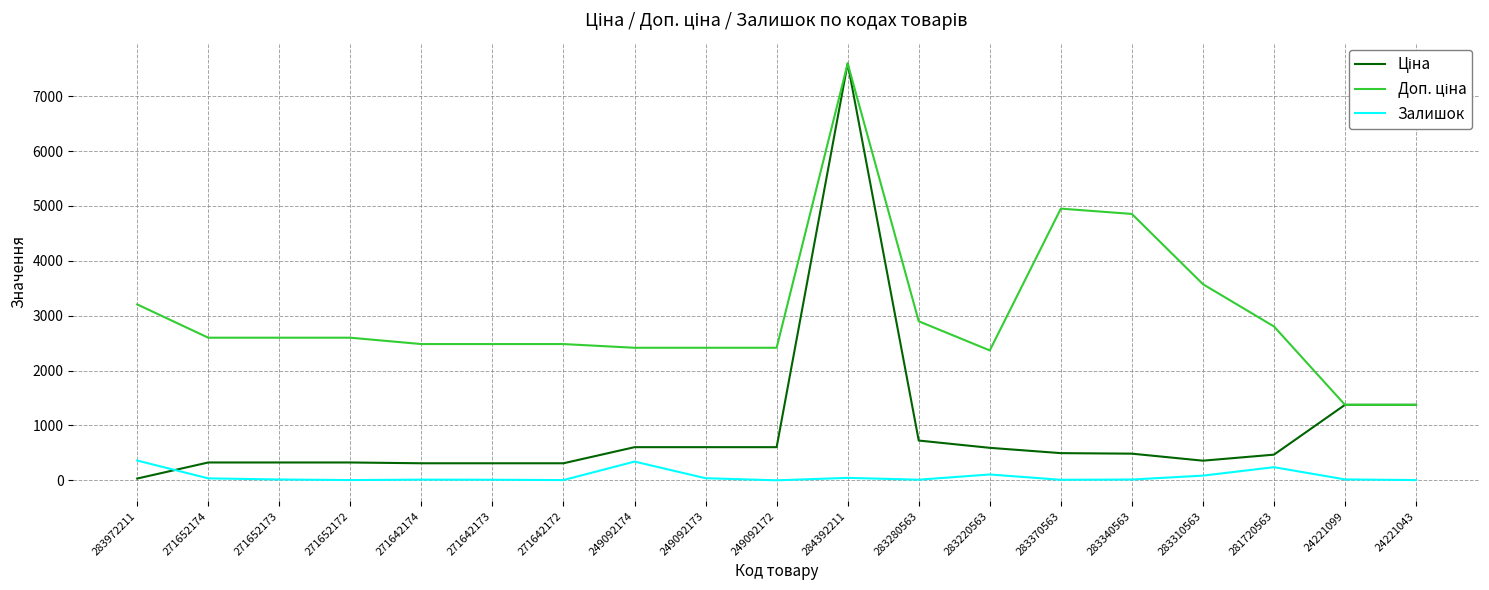

What position from the left is 271652173?

3